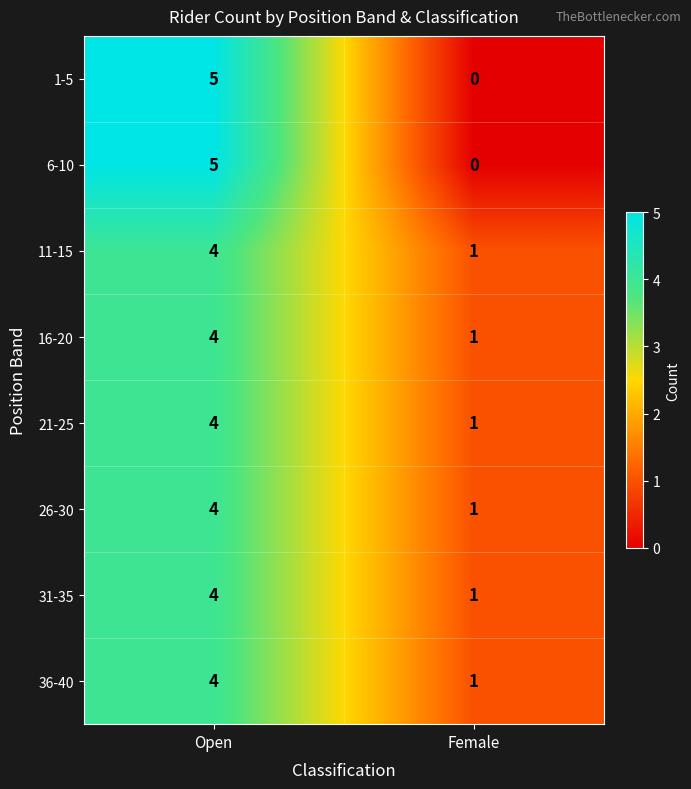

True or false: 1-5 has a value of 3 at Female.

False